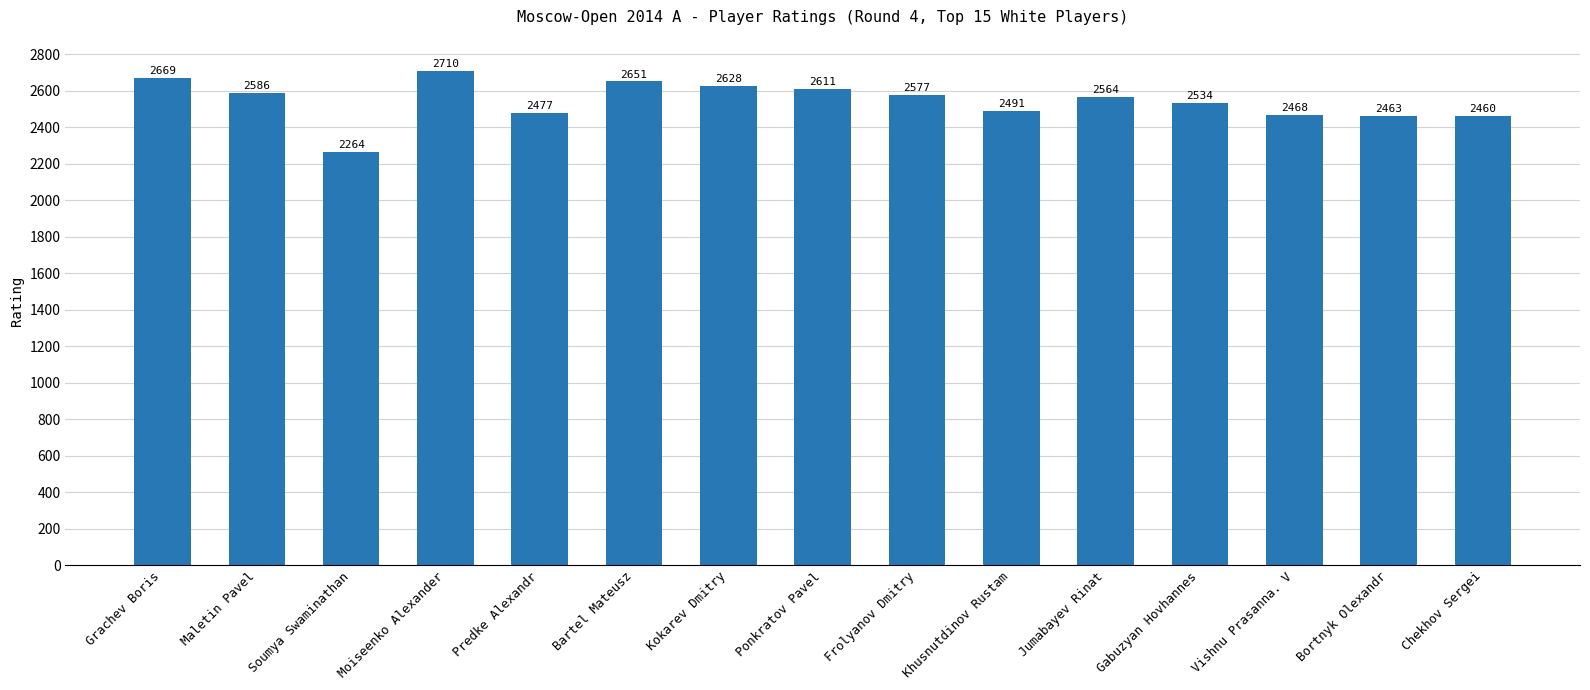

Is it true that the value at Bartel Mateusz is 4364?

False